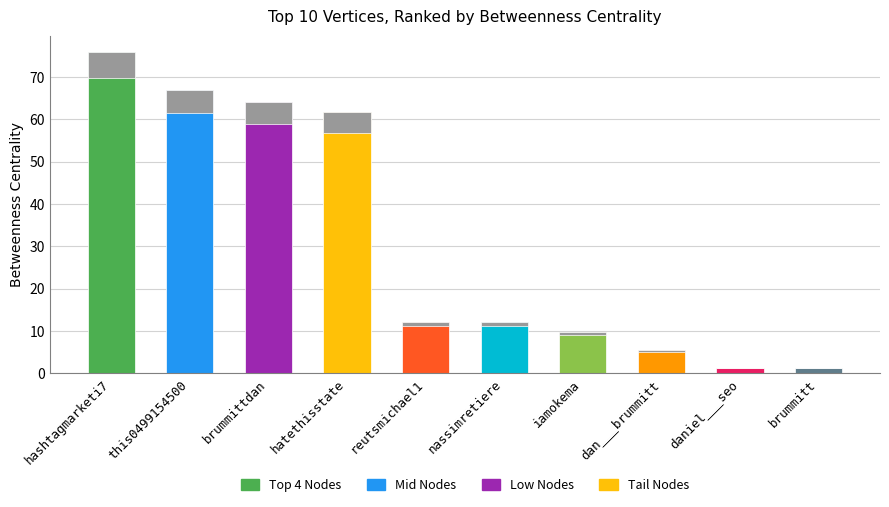

Where is the data nearest to the value 38?

hatethisstate